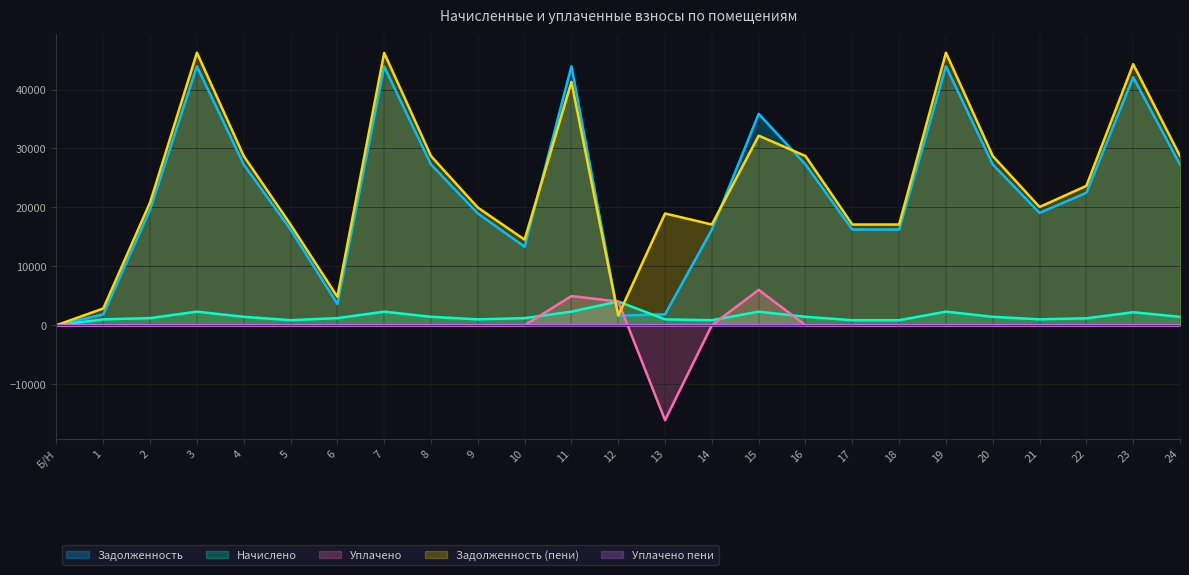

True or false: задолженность_пени and задолженность intersect in this chart.

True